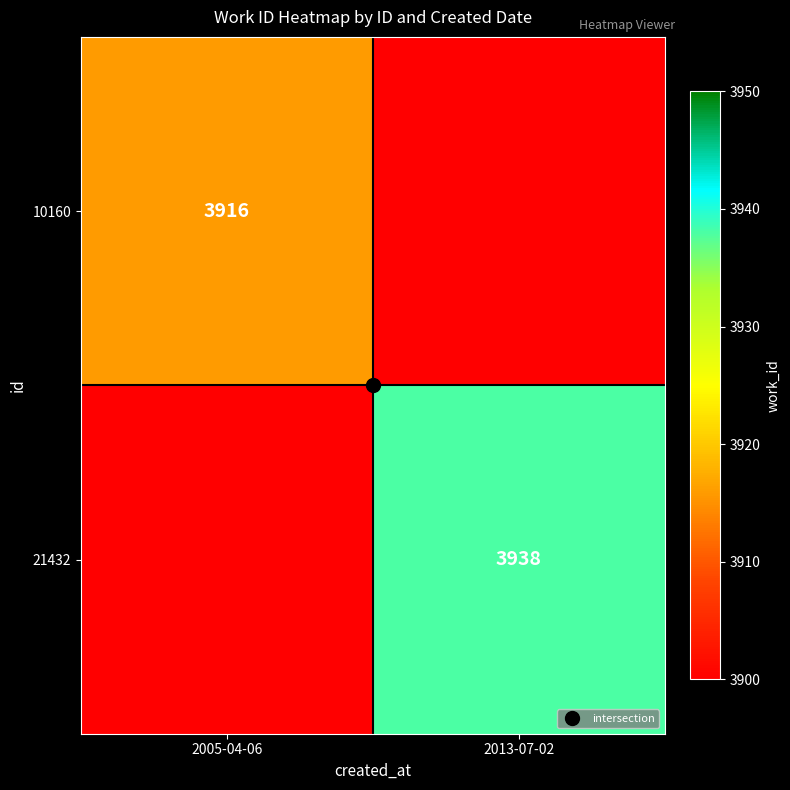

What is the total value across all series at 2005-04-06?

5874